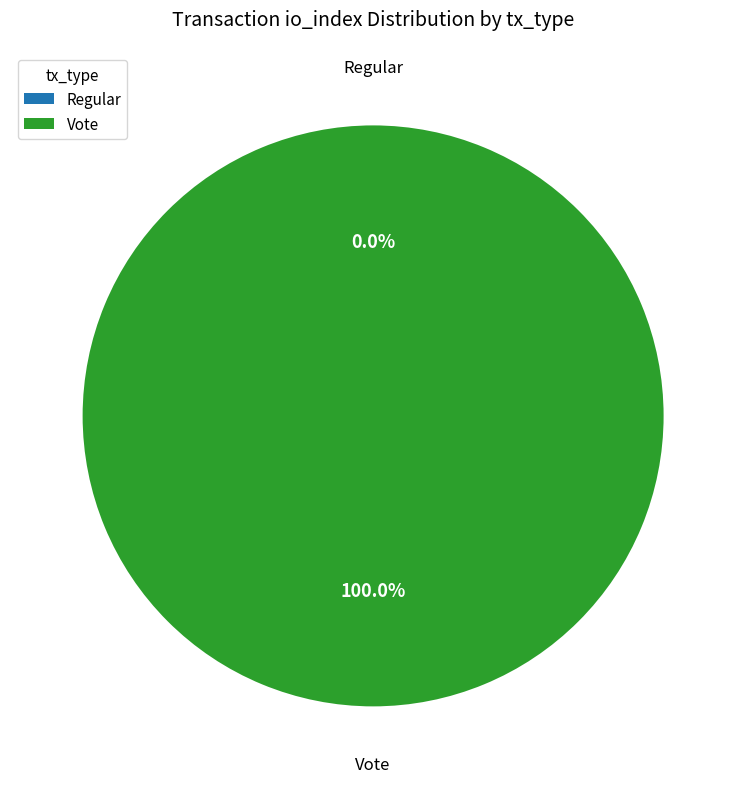

True or false: Vote (io_index=2) accounts for 100% of the total.

True